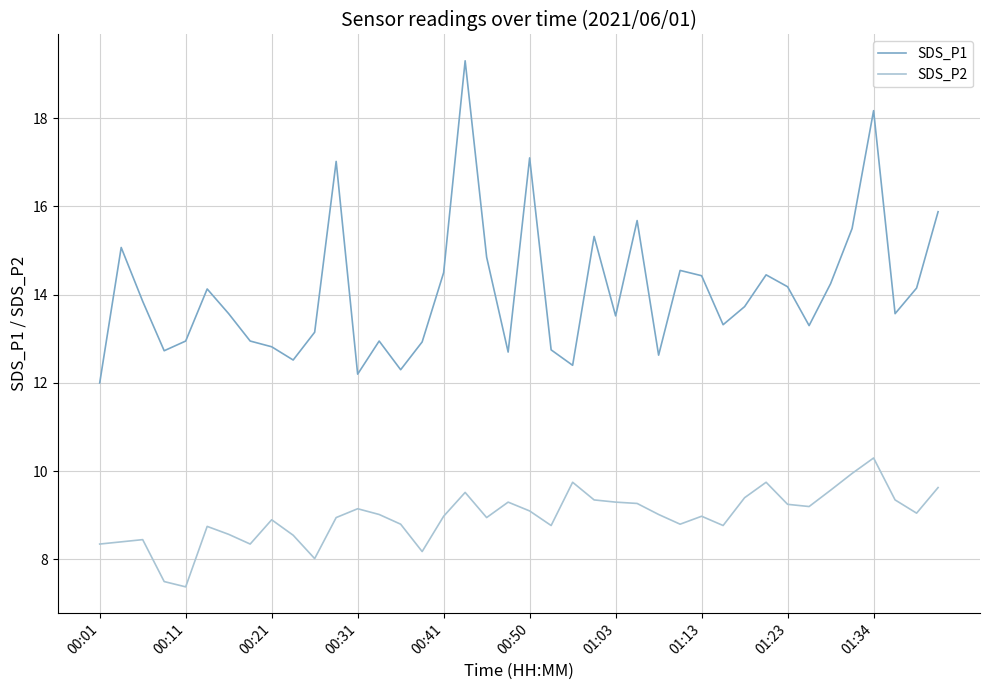

What is the difference between the maximum and minimum values in the SDS_P2 series?

2.9